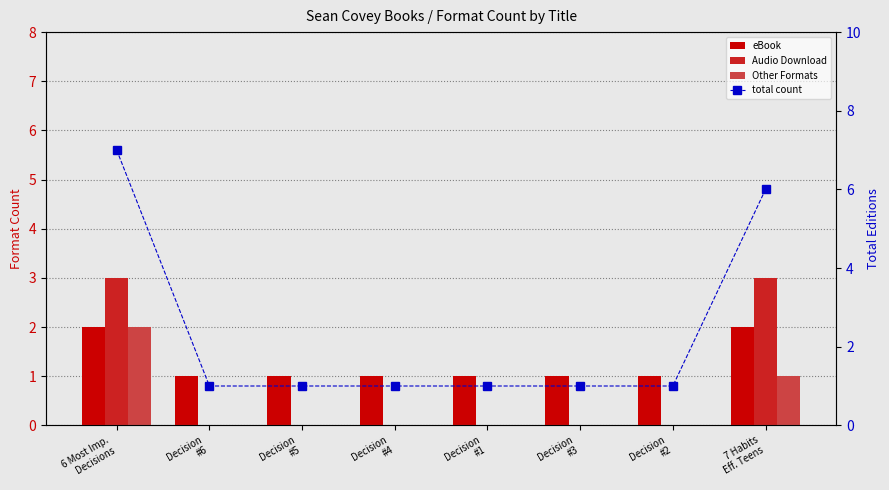

The value of Other Formats at Decision
#4 is 0. True or false?

True